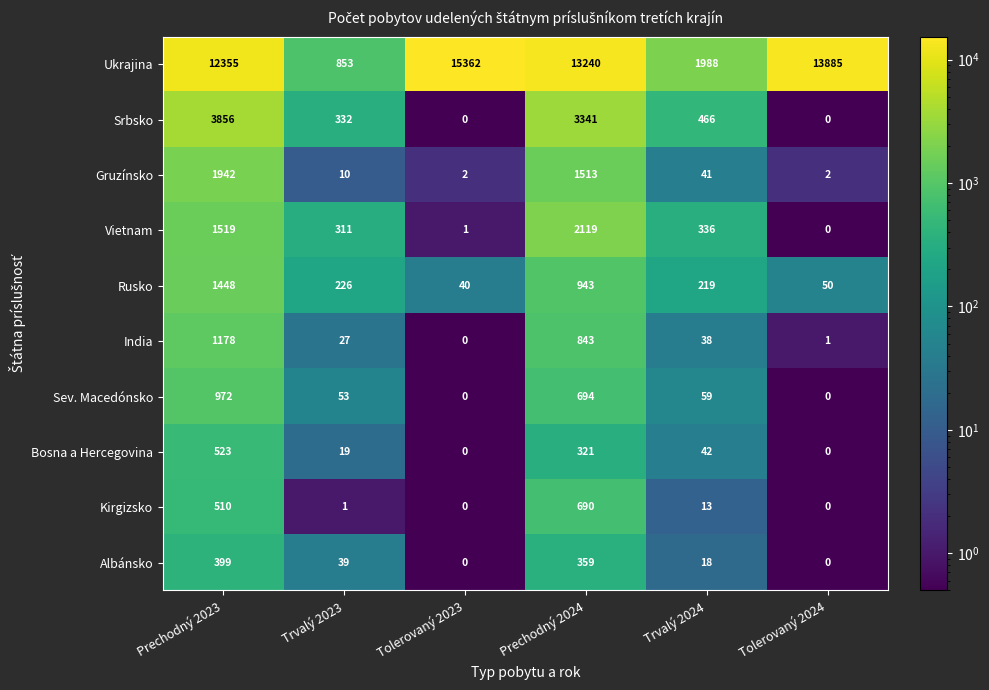

Where is Rusko nearest to the value 744?

Prechodný 2024